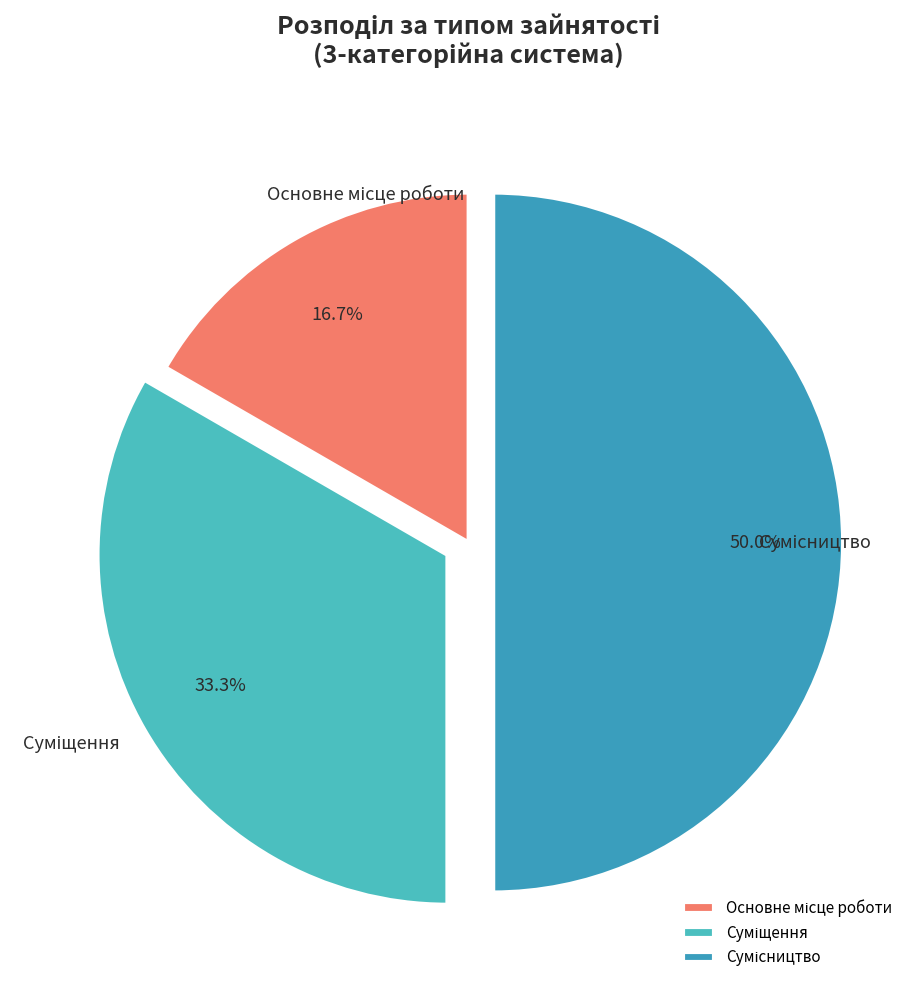

The Суміщення slice represents 33% of the pie. True or false?

True